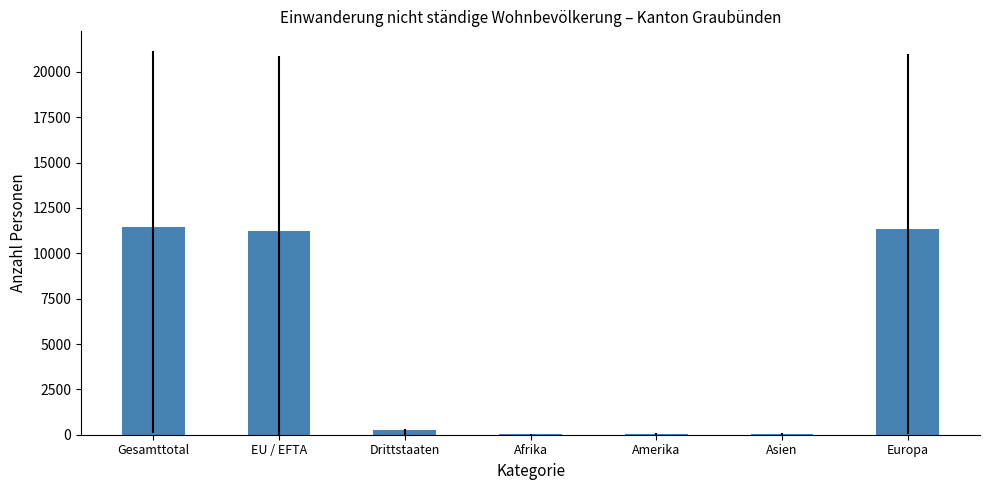

What is the maximum value shown in the chart?

11455